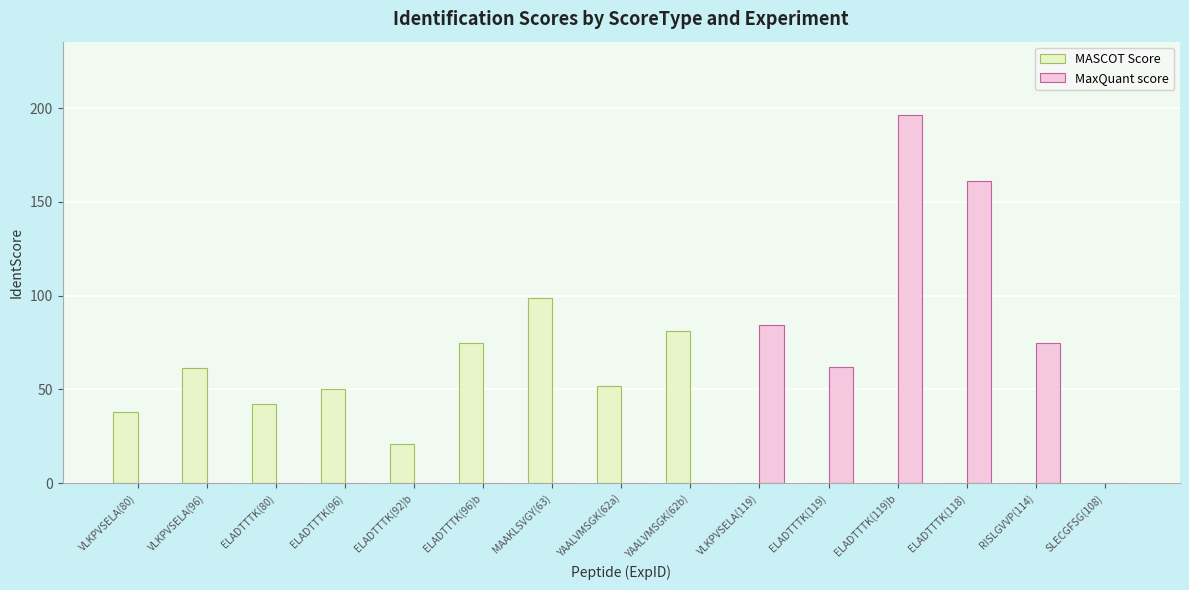

How many series are shown in this chart?

2